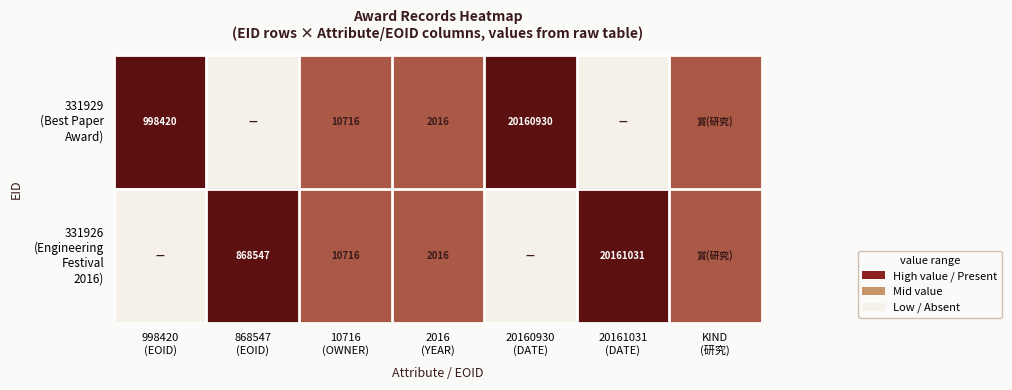

How many data points in 331929 (Best Paper Award) are above 0?

5